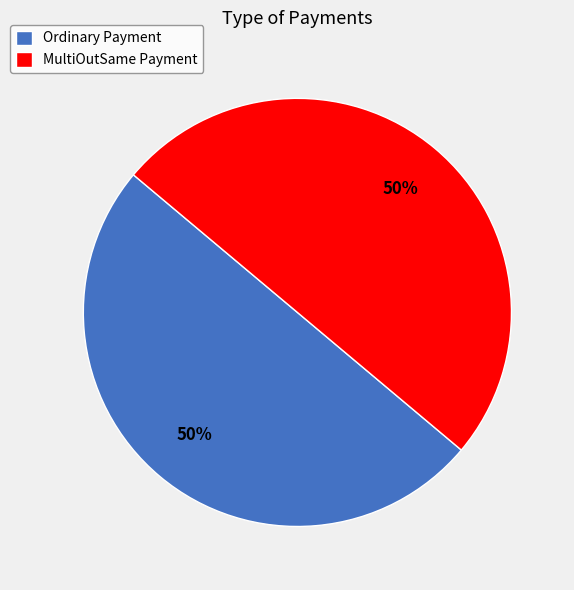

Combined, do MultiOutSame Payment and Ordinary Payment account for over 50%?

Yes